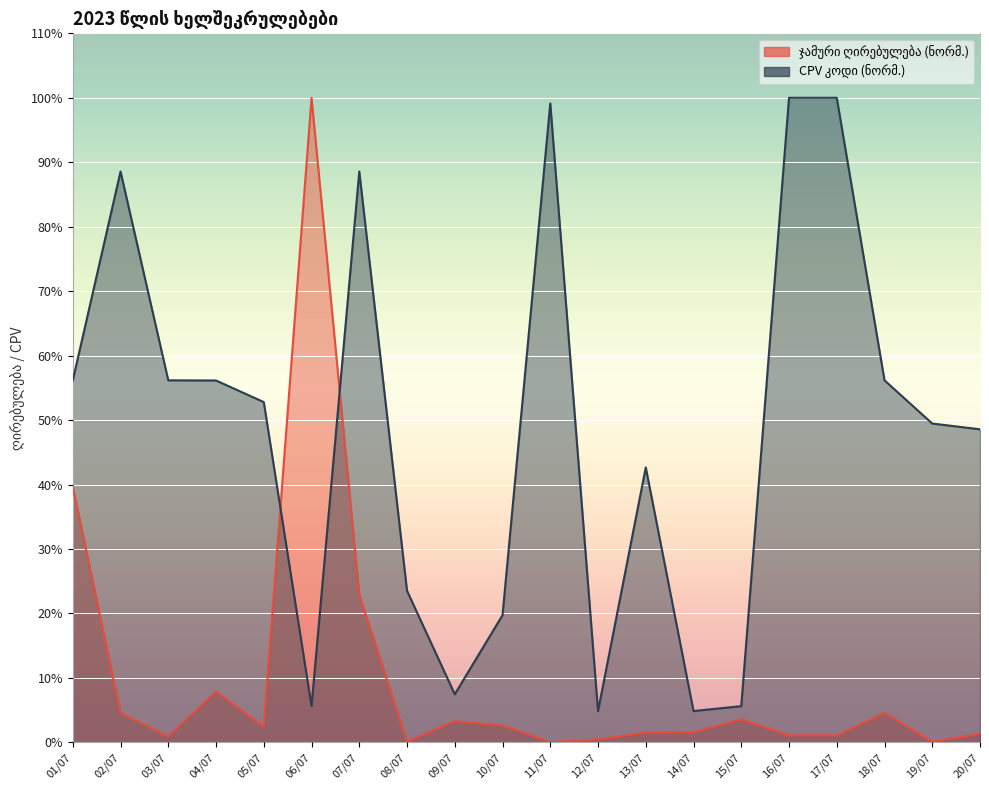

Where do ჯამური ღირებულება and CPV კოდი first cross each other?

05/07 and 06/07